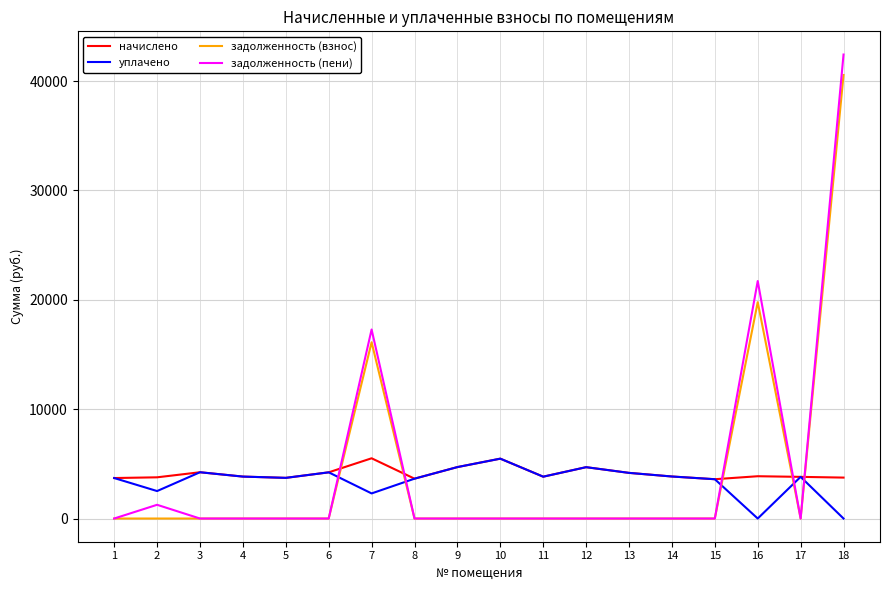

Rank the series at 7 from lowest to highest value.

уплачено, начислено, задолженность (взнос), задолженность (пени)